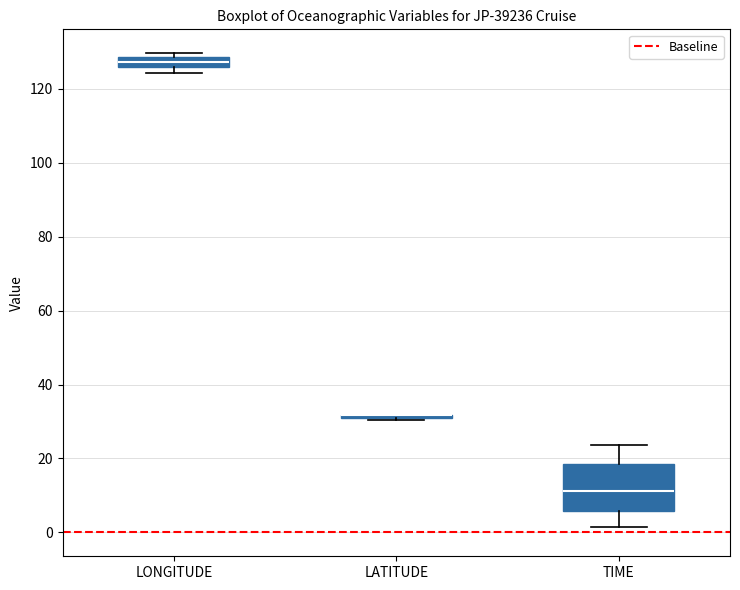

Where is the lower edge of the box for LATITUDE on the y-axis? The values are not printed on the chart, so give them approximately, as read against the axis.

30